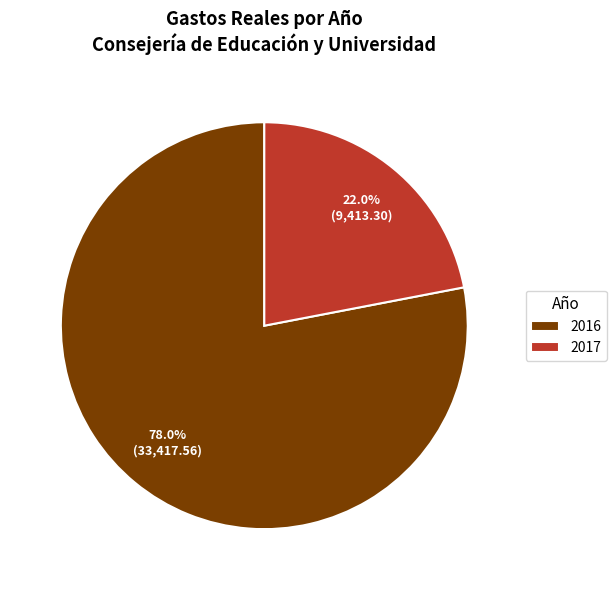

To the nearest percent, what is the average slice percentage?

50%